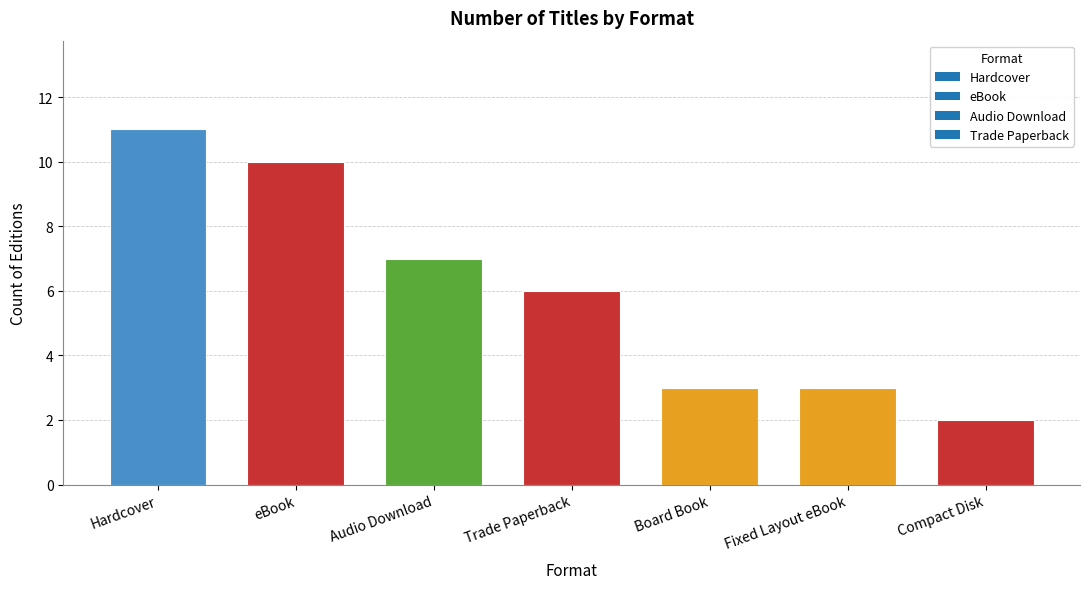

Reading left to right, transcribe all the data shown in this chart.

11	10	7	6	3	3	2